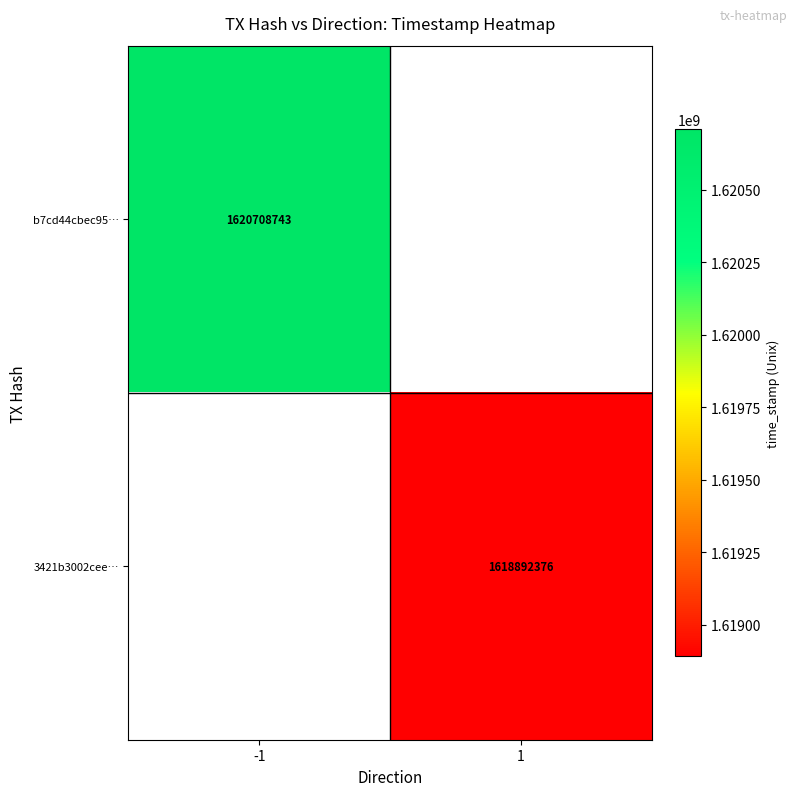

True or false: b7cd44cbec95… has a value of 388104988.5 at -1.

False